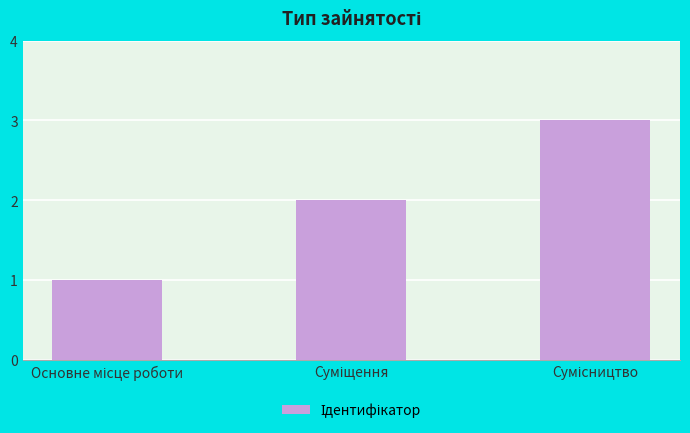

Count the values in the range 1 to 3.

3